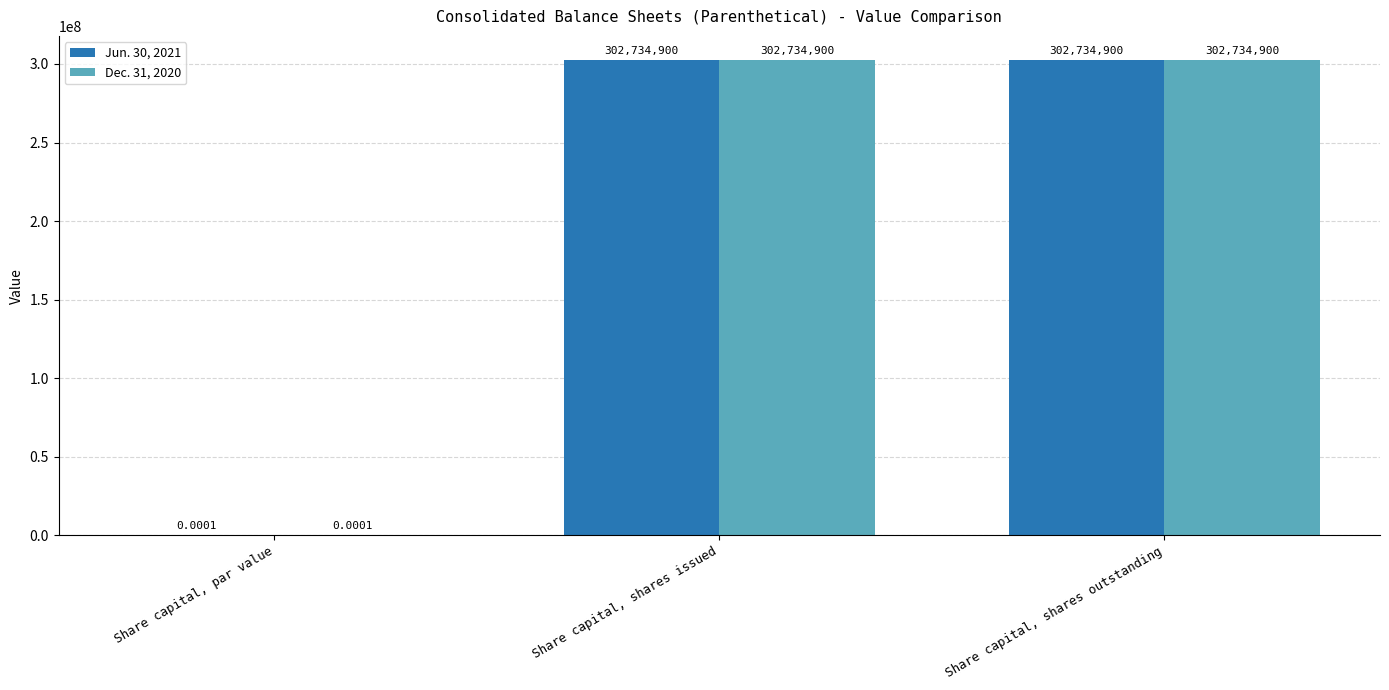

Is it true that Jun. 30, 2021 equals 302734900.0 at Share capital, shares outstanding?

True